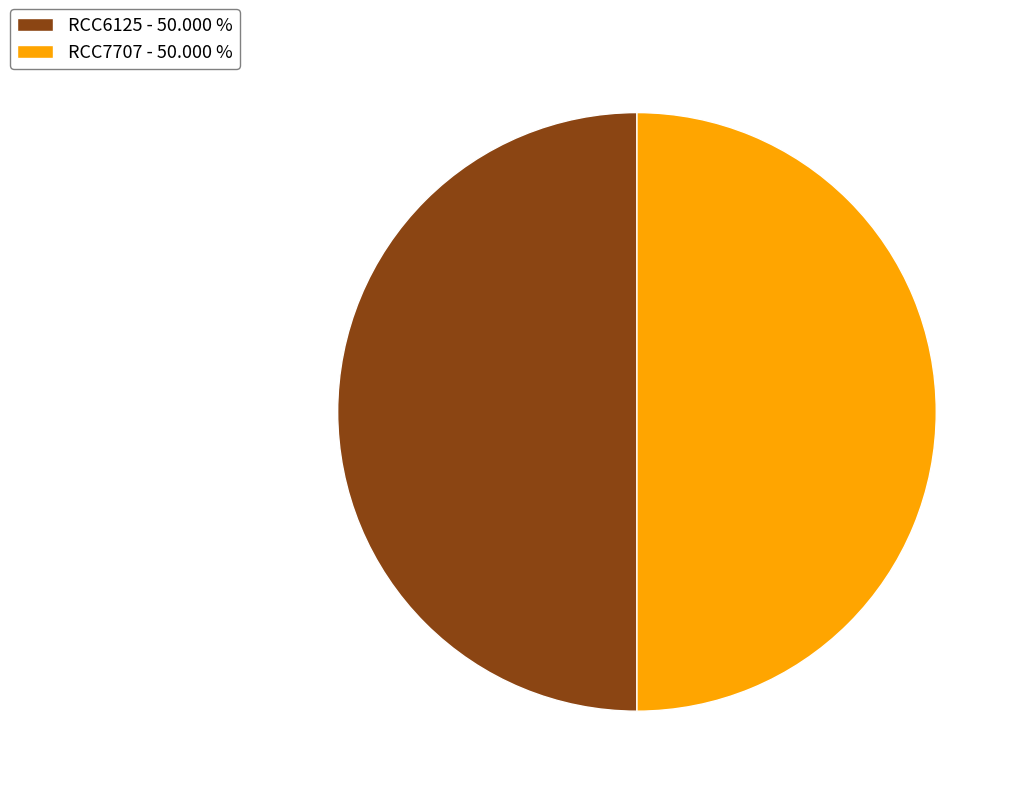

How many slices are in this pie chart?

2